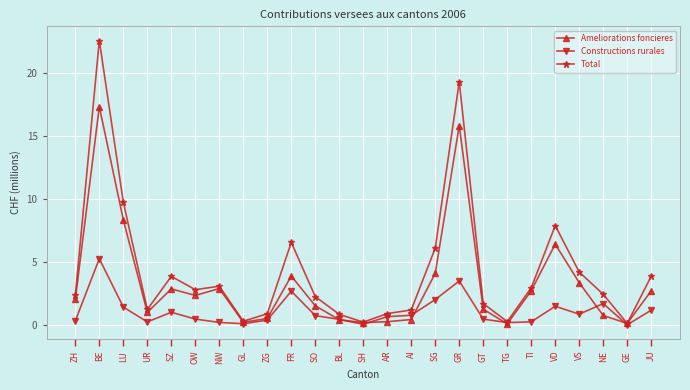

Which series has the largest range (max minus min)?

Total